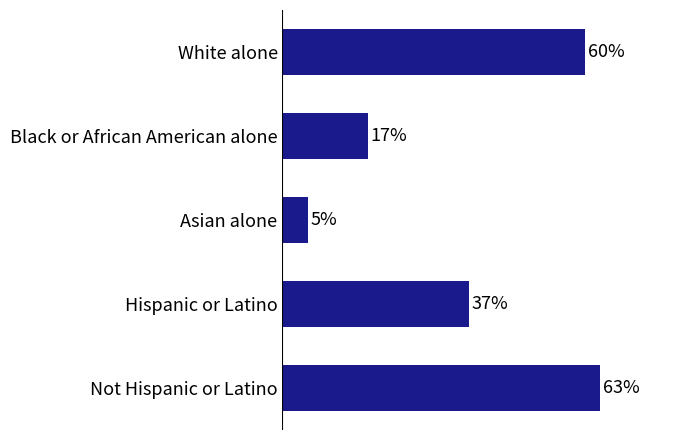

Are the bars horizontal?

Yes